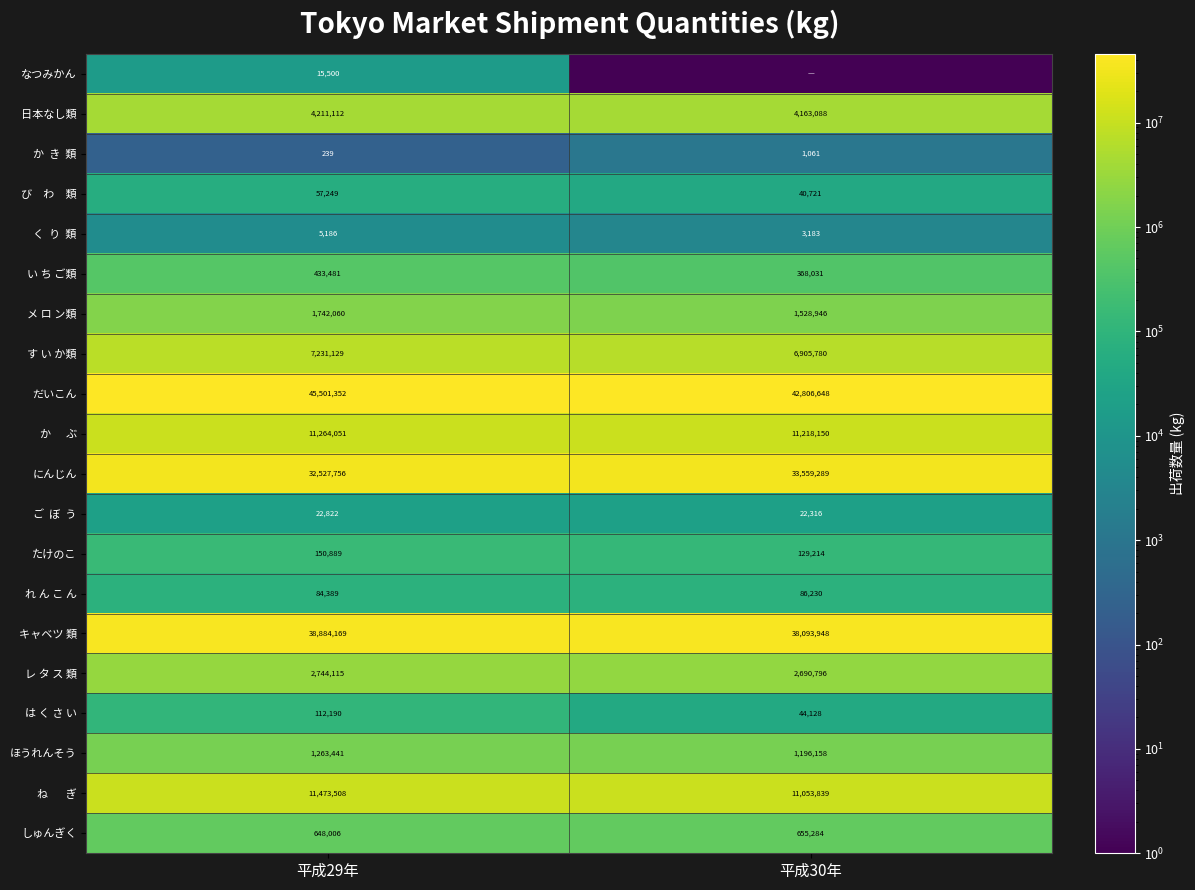

What is the spread (max minus min) of values at 平成29年?

45501113.0